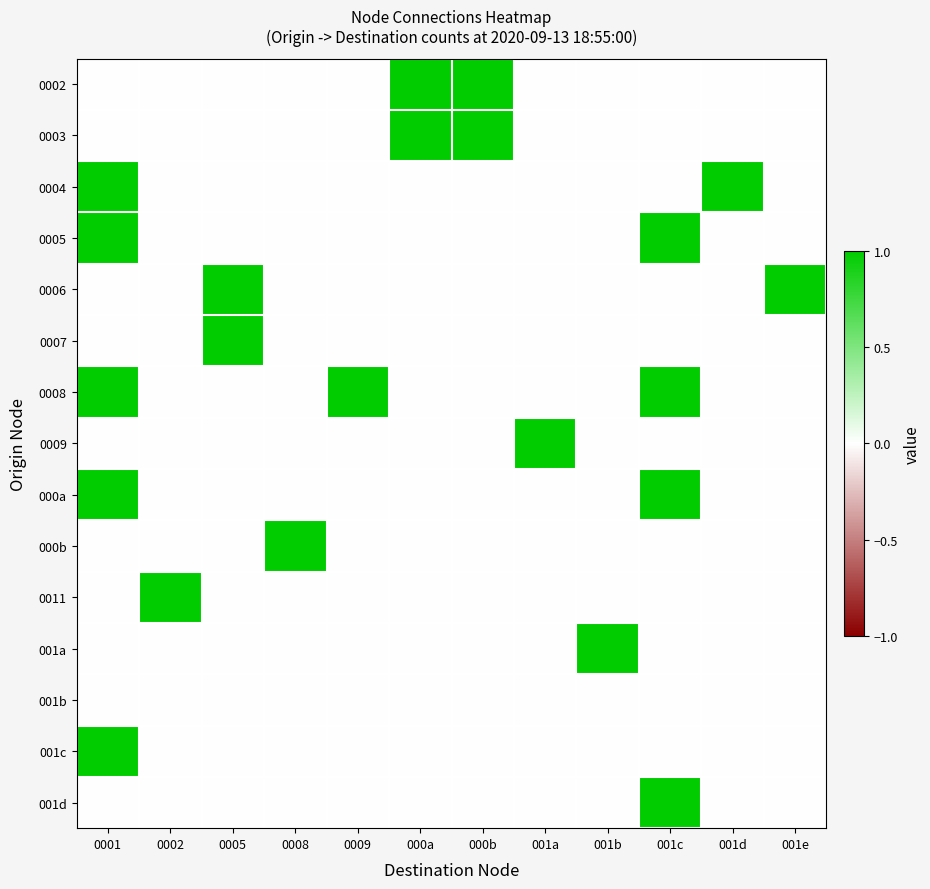

At how many categories does at least one series exceed 0?

12